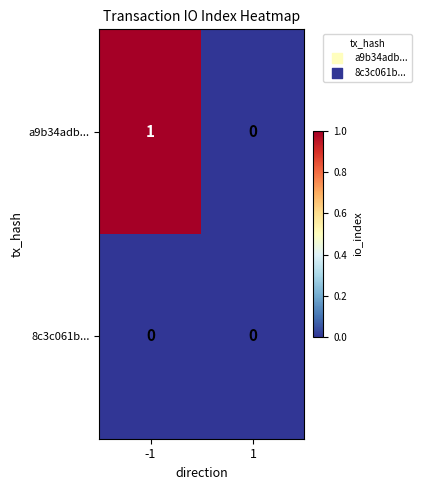

Rank the series by their average value, from highest to lowest.

a9b34adb..., 8c3c061b...